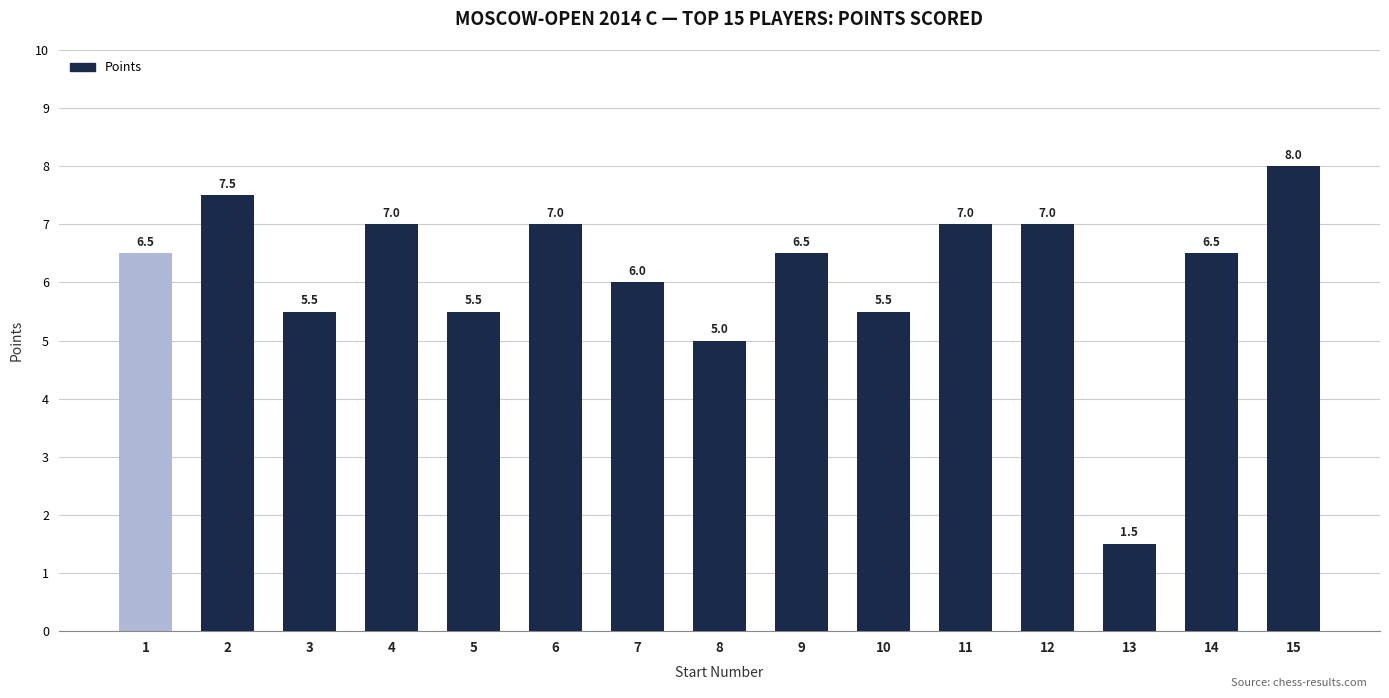

The chart shows a value of 7.5 at 2. True or false?

True